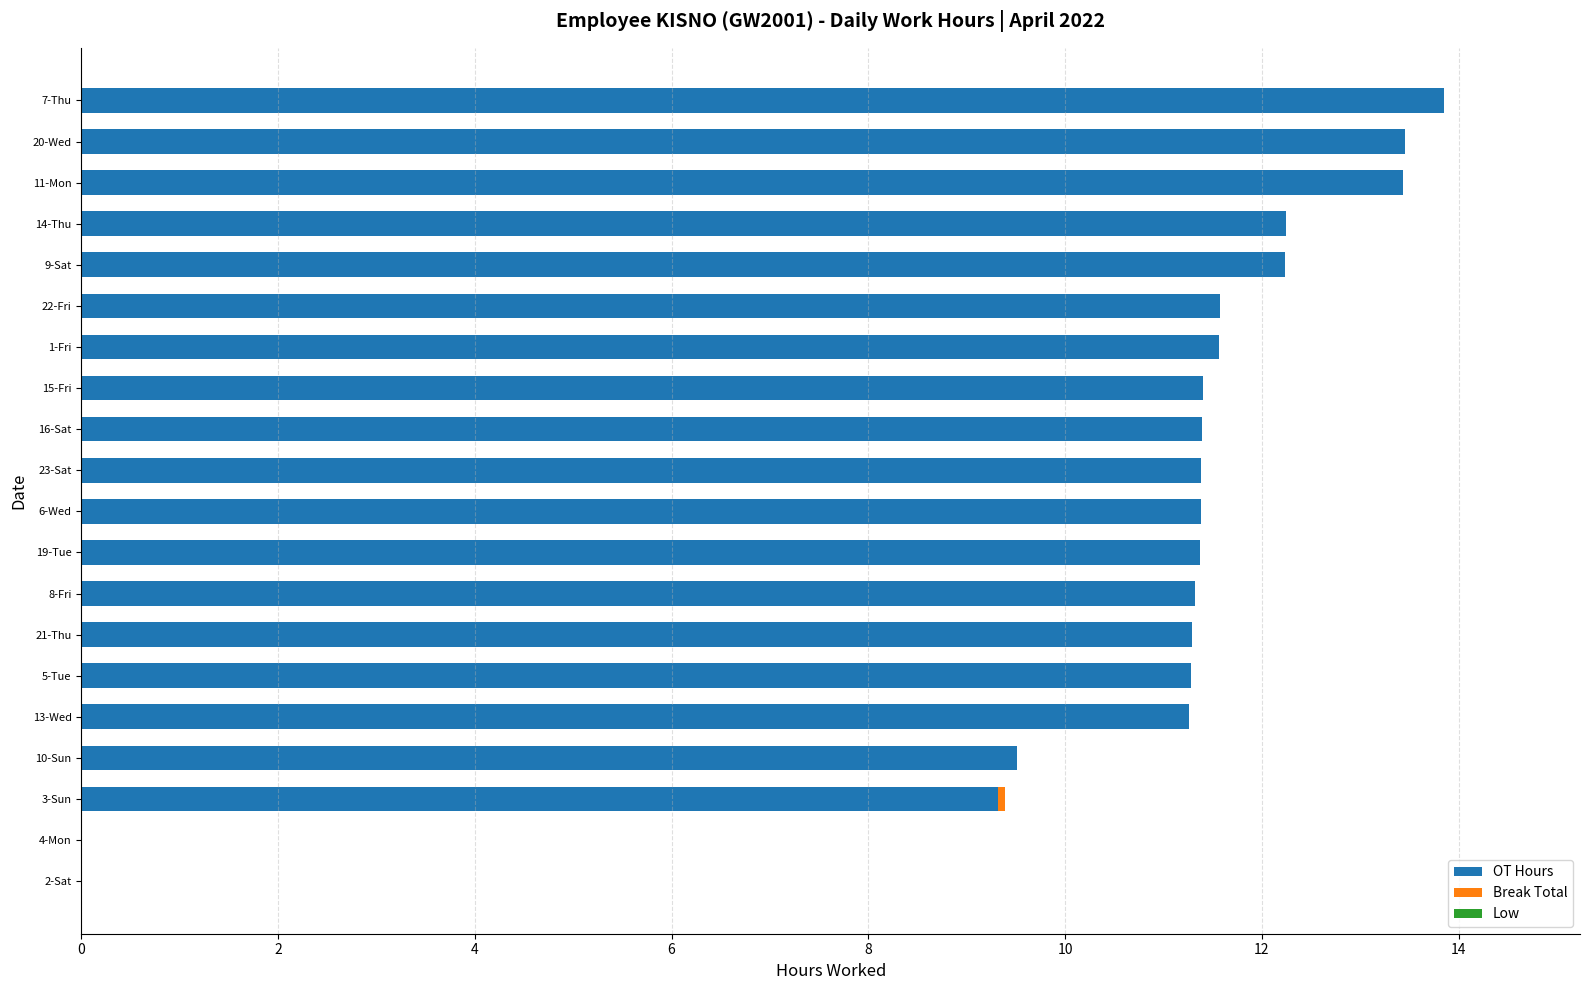

Which category has the highest value in the OT Hours series?

7-Thu